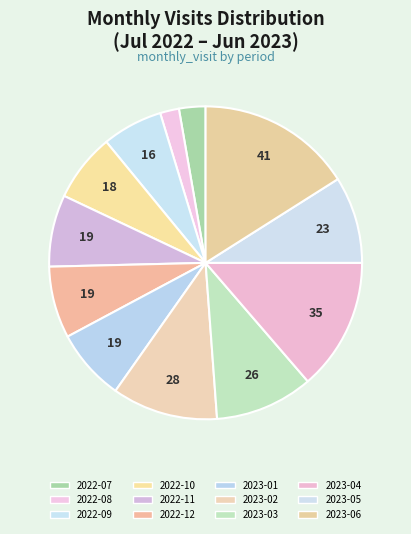

To the nearest percent, what portion does 2023-06 represent?

16%